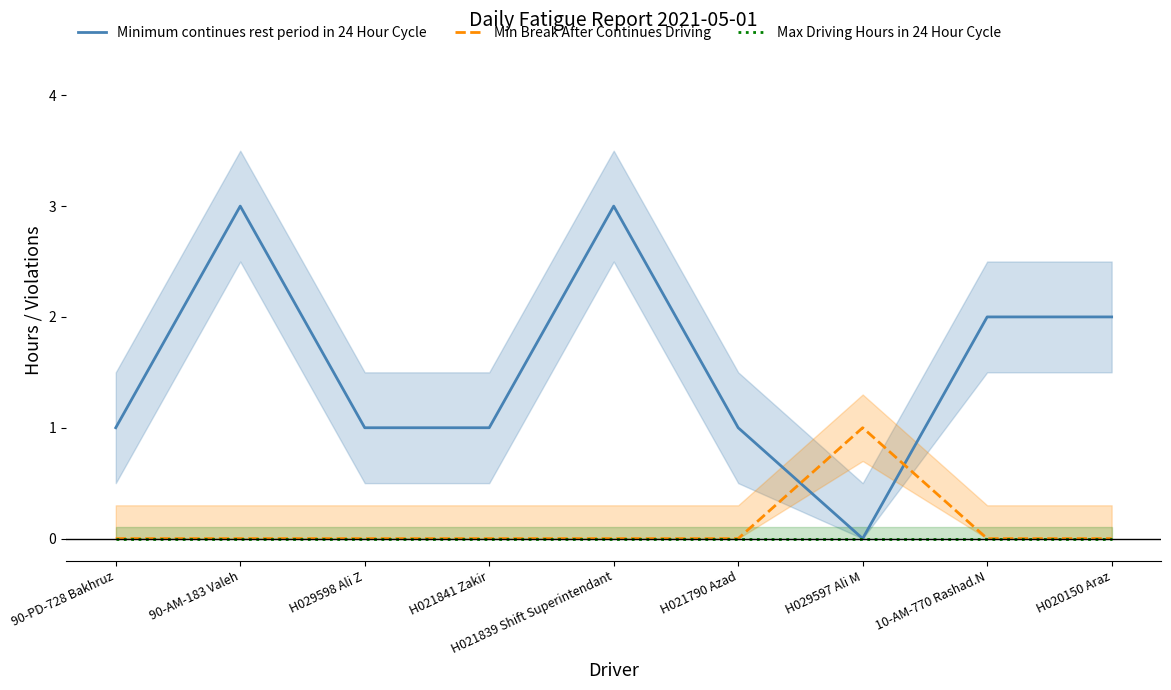

True or false: Min Break After Continues Driving and Max Driving Hours in 24 Hour Cycle cross at least once.

False